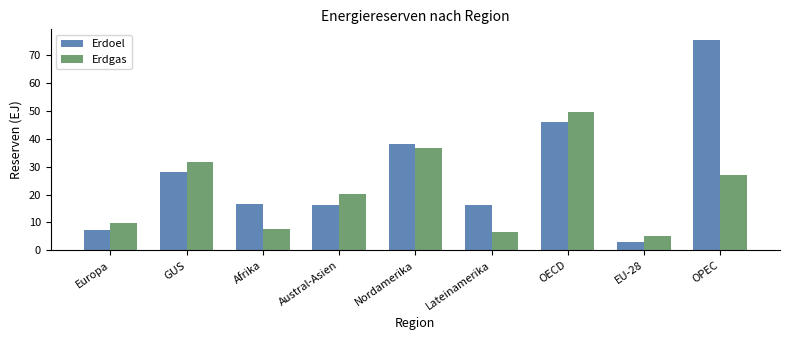

Between Nordamerika and Lateinamerika, which series saw the biggest shift?

Erdgas